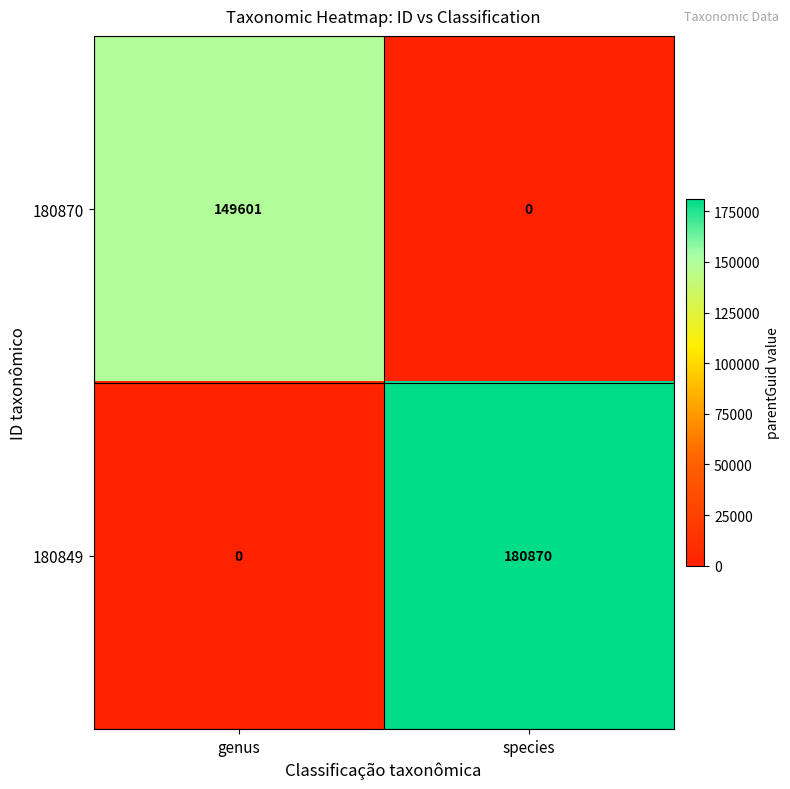

Which category has the highest value in the 180849 series?

species